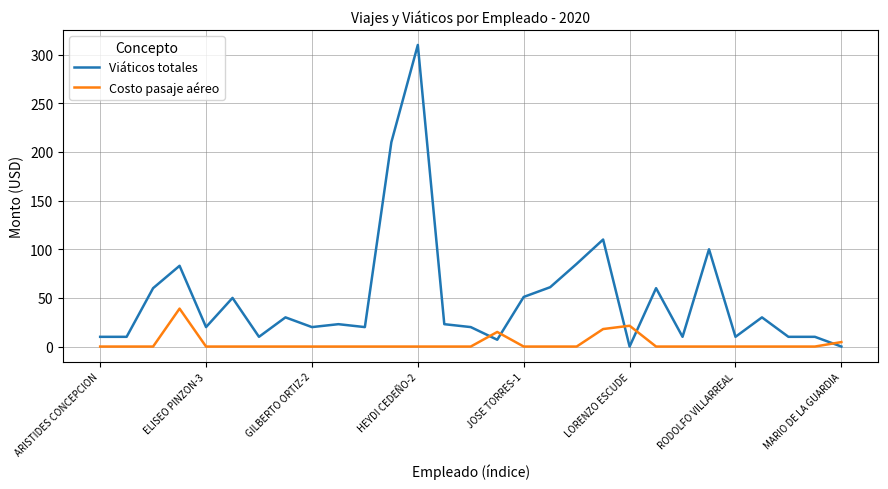

Which series has the largest total across all categories?

Viáticos totales